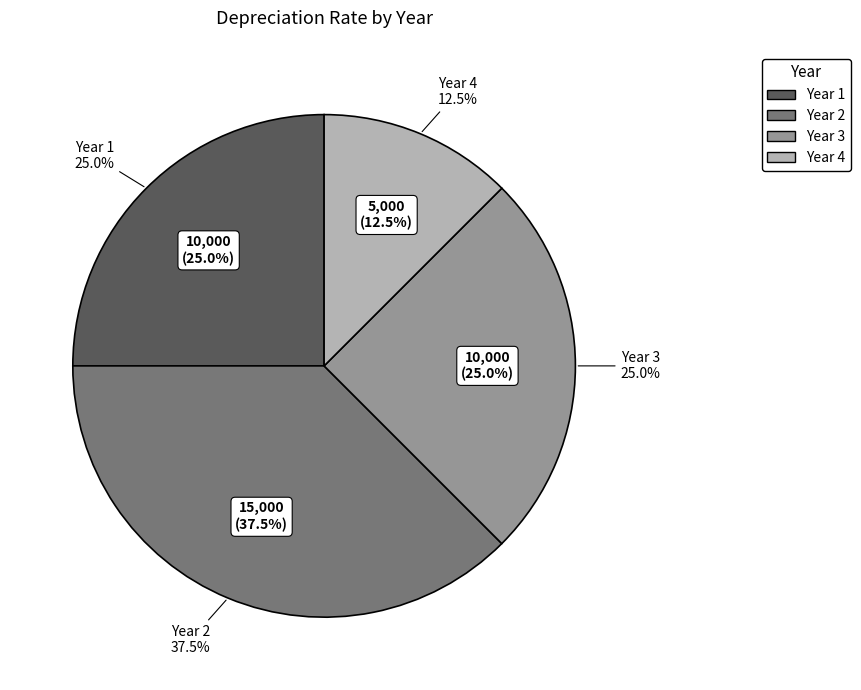

Does Year 1 account for over 50% of the chart?

No